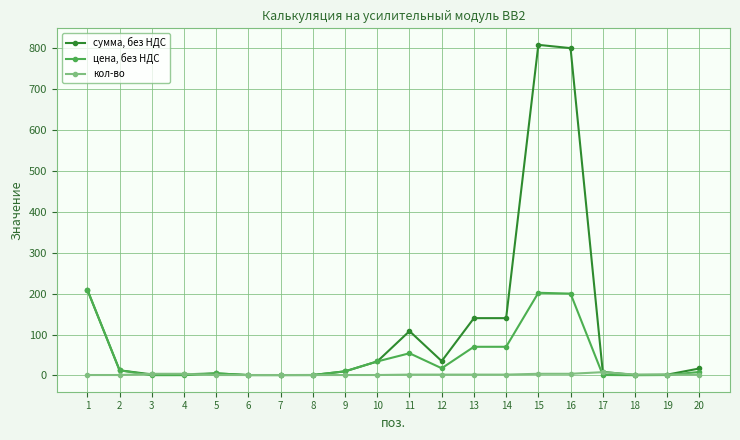

At which label does сумма, без НДС reach its peak?

15